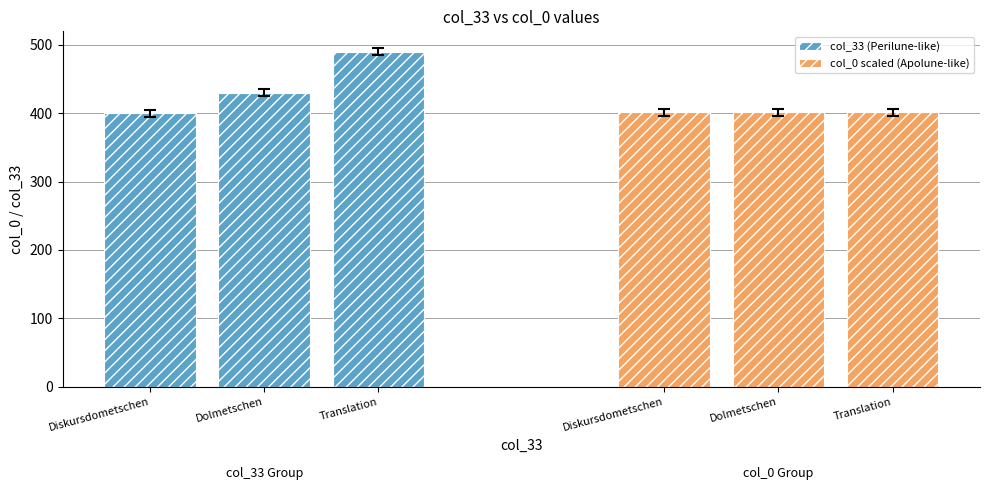

Reading left to right, what are all the values shown in this chart?

col_33 (Perilune-like): Diskursdometschen=400.0	Dolmetschen=430.0	Translation=490.0
col_0 scaled (Apolune-like): Diskursdometschen=401.4	Dolmetschen=401.4	Translation=401.4